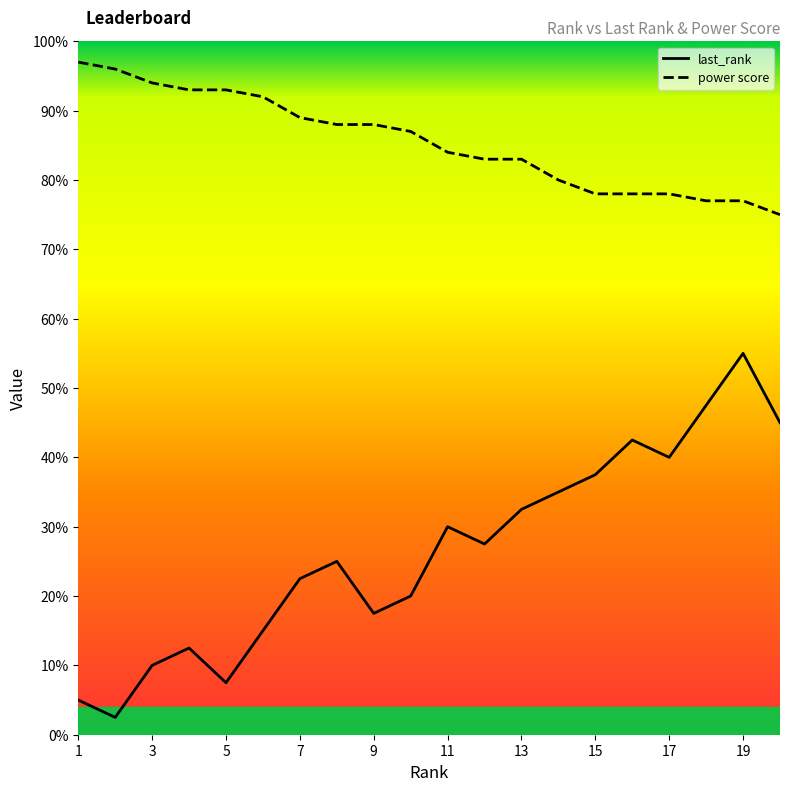

Which series has the largest total across all categories?

power score